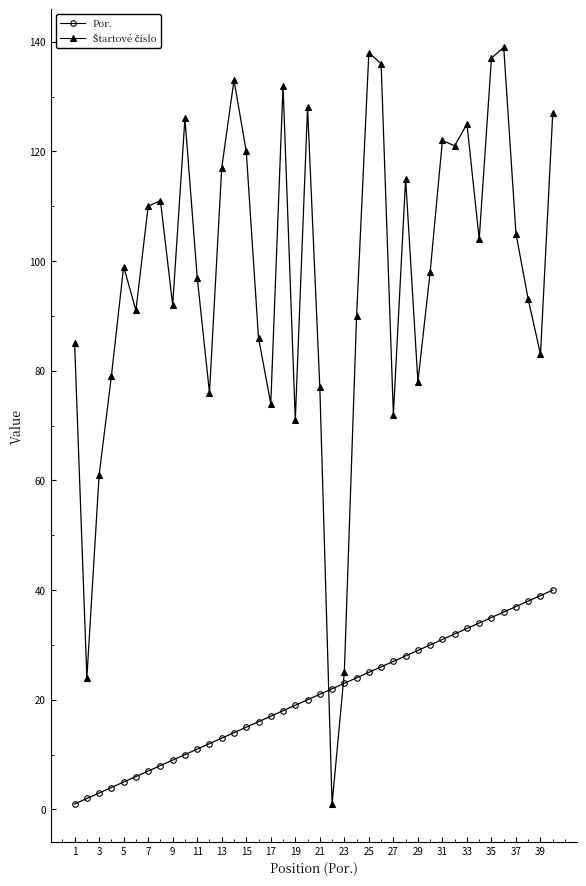

What is the sum of all Por. values?

820